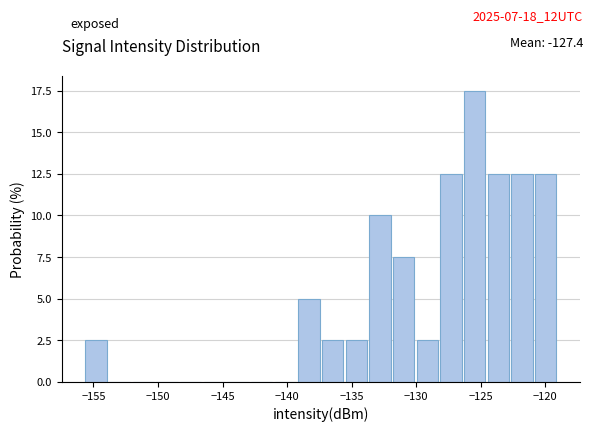

Read against the x-axis, roughly where is the centre of the tallest bar?

-125.5